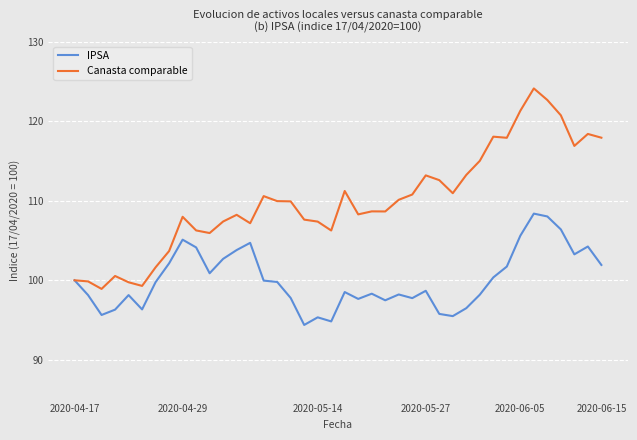

Which series has the widest spread of values?

Canasta comparable